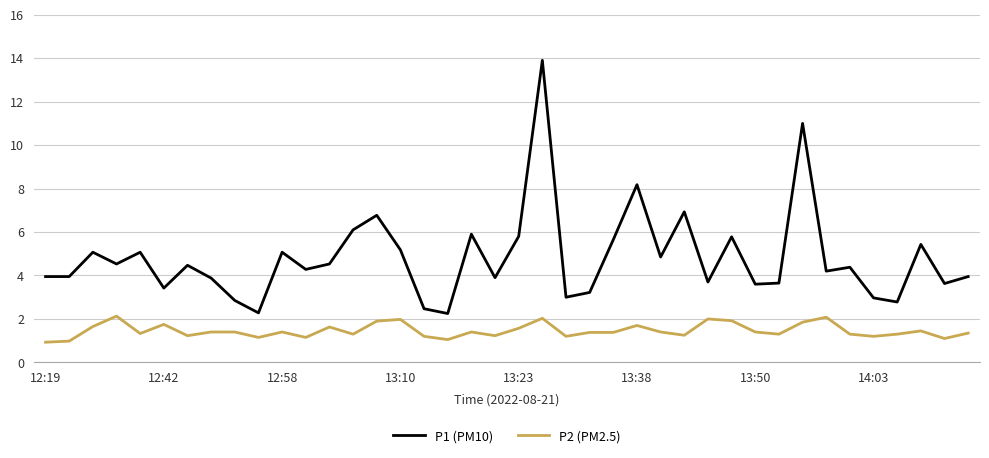

What is the difference between the maximum and minimum values in the P2 (PM2.5) series?

1.2